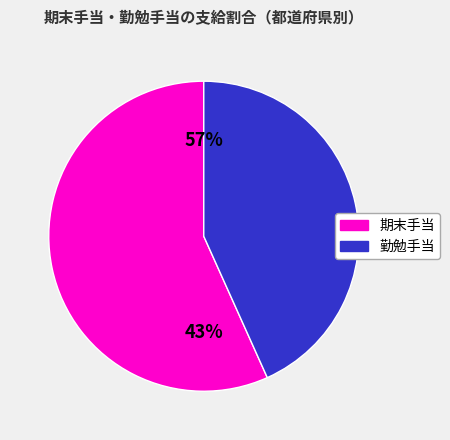

True or false: 福島県 accounts for 1% of the total.

False